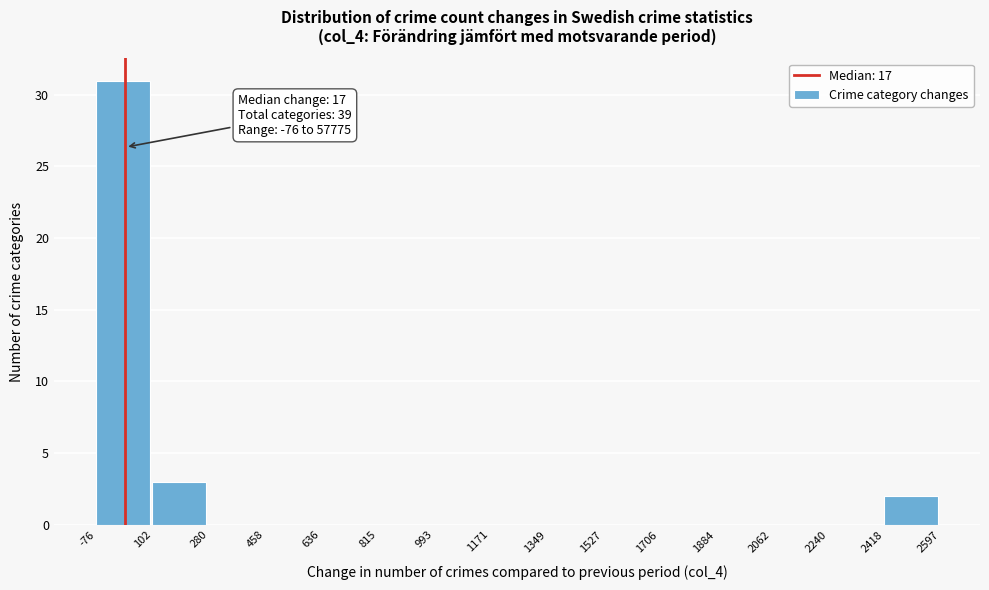

Which range on the x-axis has the tallest bar?

-76 to 102